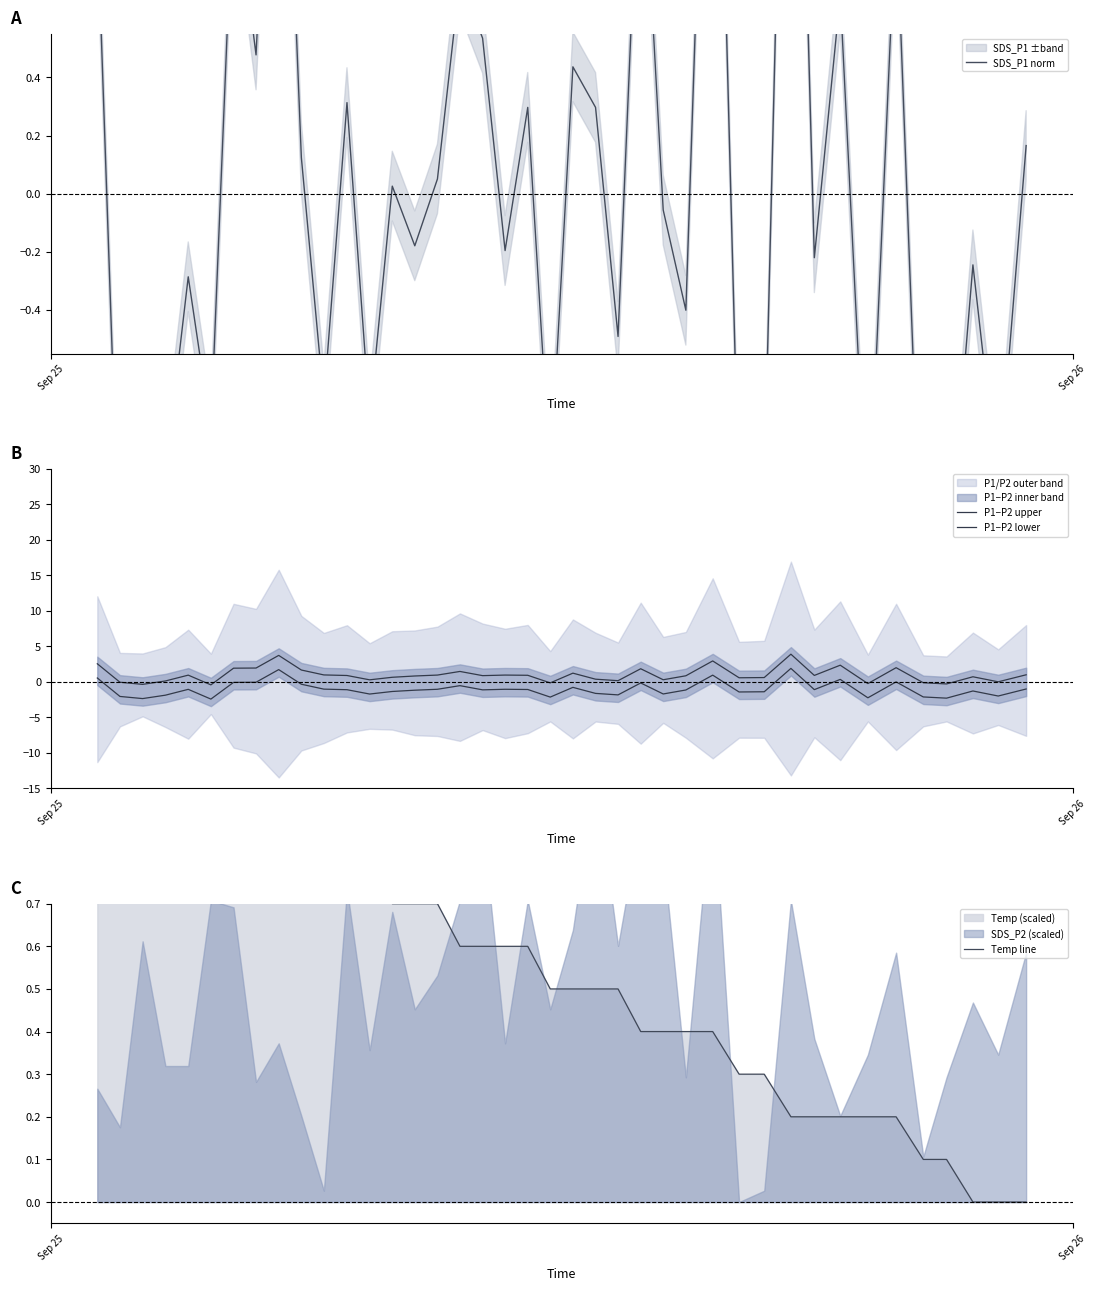

Is this an area chart (filled region under the line)?

No